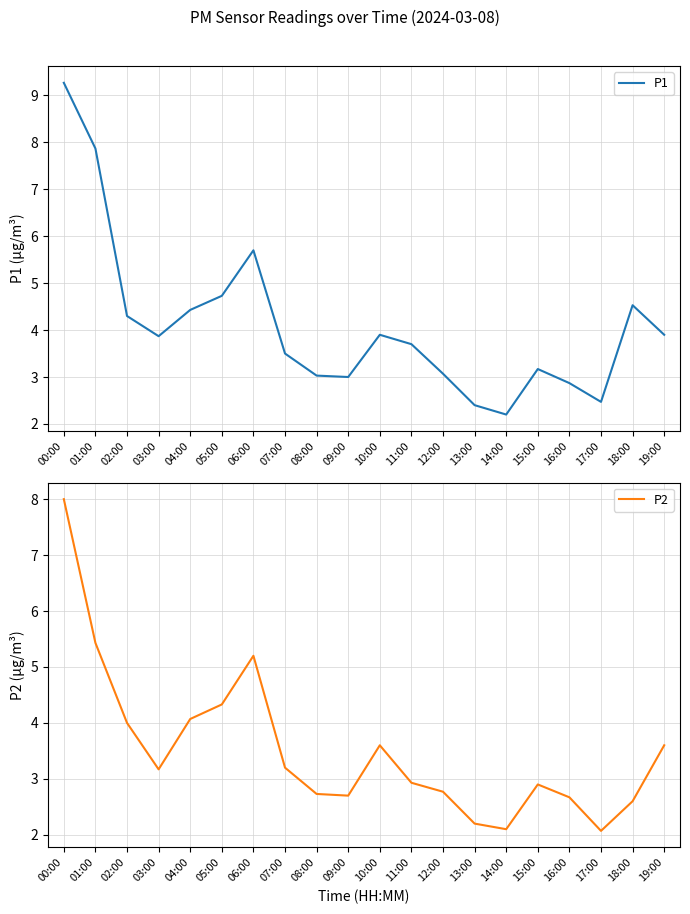

At how many categories does at least one series exceed 7?

2